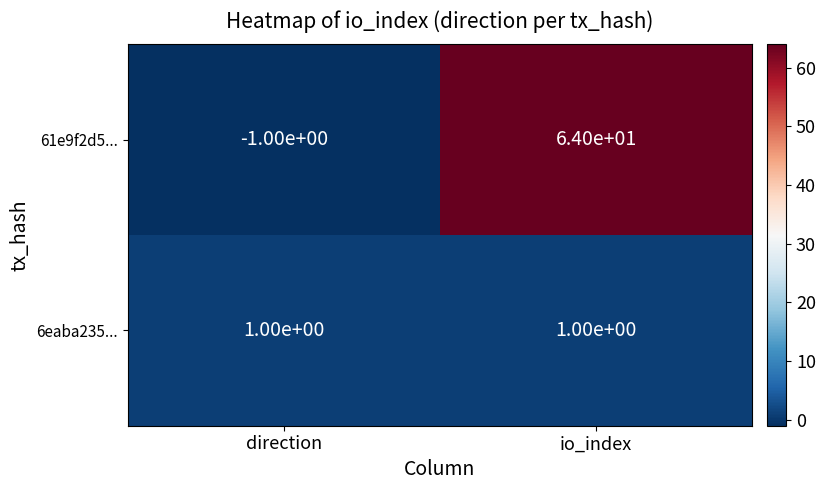

How many positive values does the 61e9f2d5... series have?

1